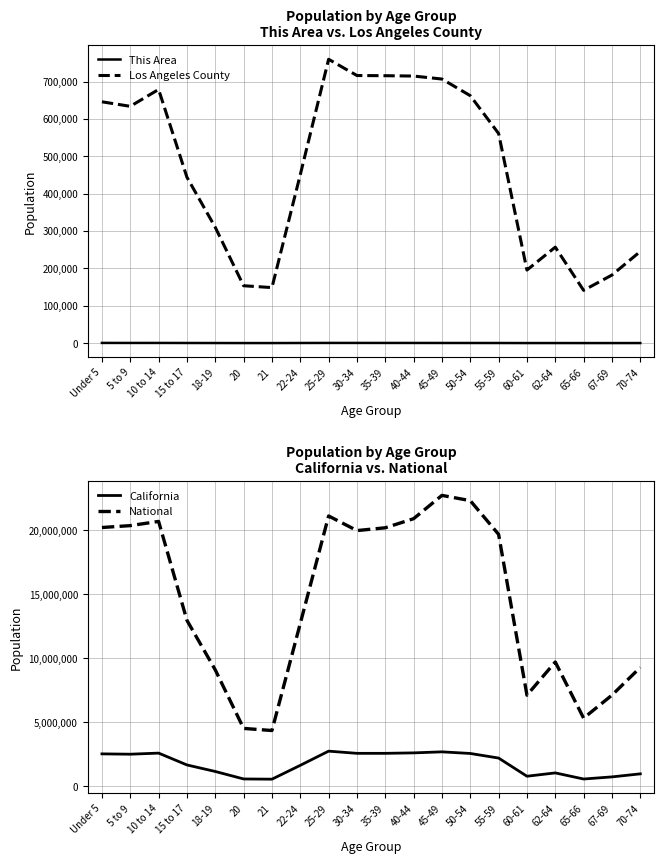

Between 22-24 and 67-69, which is larger?

22-24